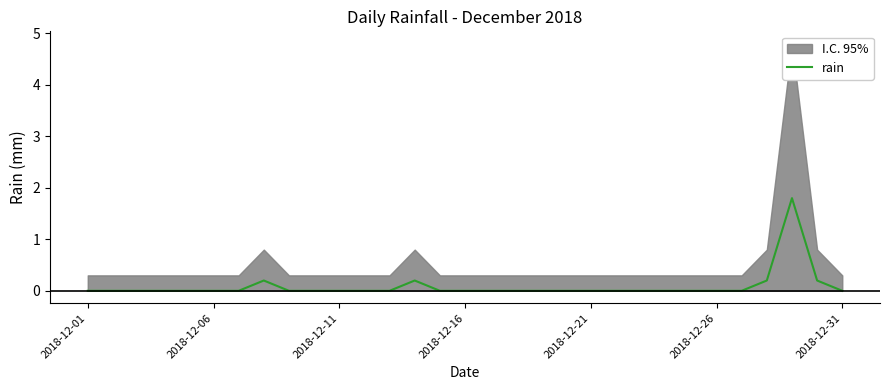

What is the average value?

0.1